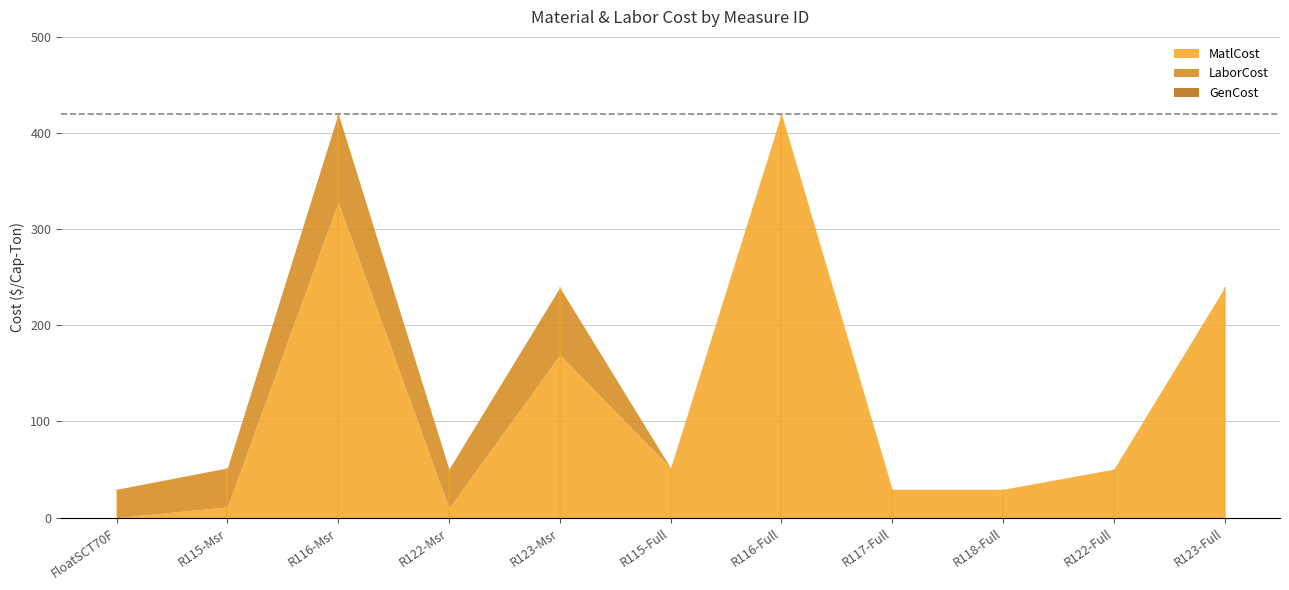

What is the highest value of the LaborCost series?

92.1